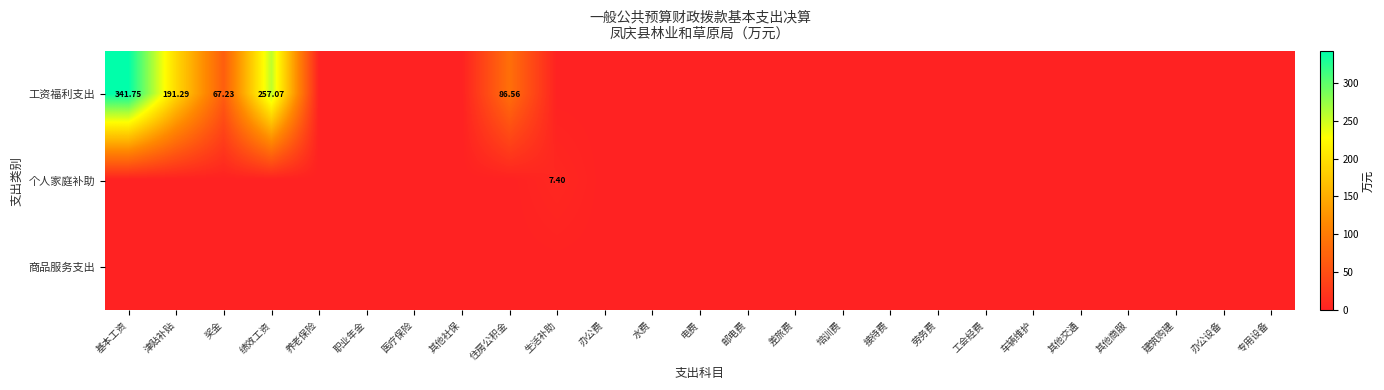

Which category has the highest value in the 工资福利支出 series?

基本工资